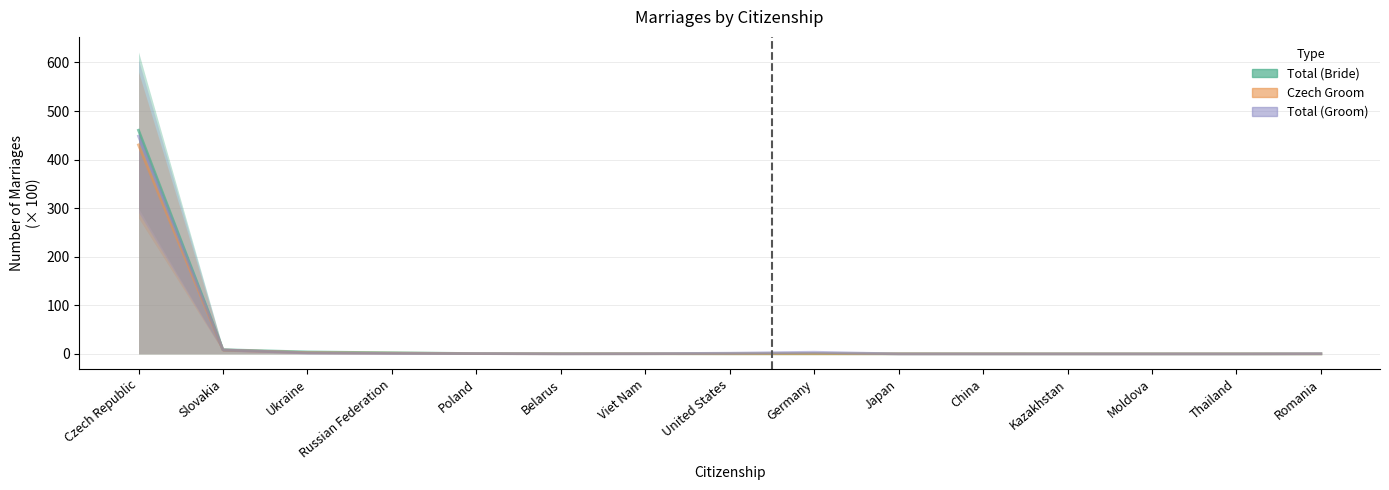

True or false: Total (Bride) and Czech Groom cross at least once.

False